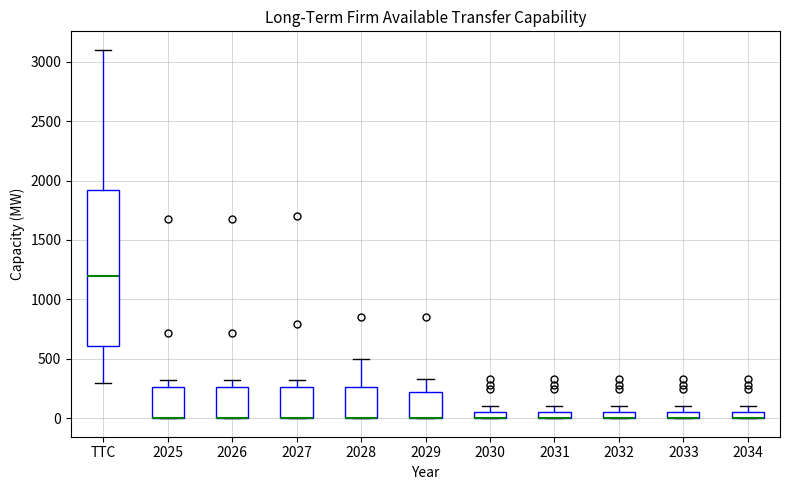

Which box is the tallest, from its lower edge to its upper edge?

TTC